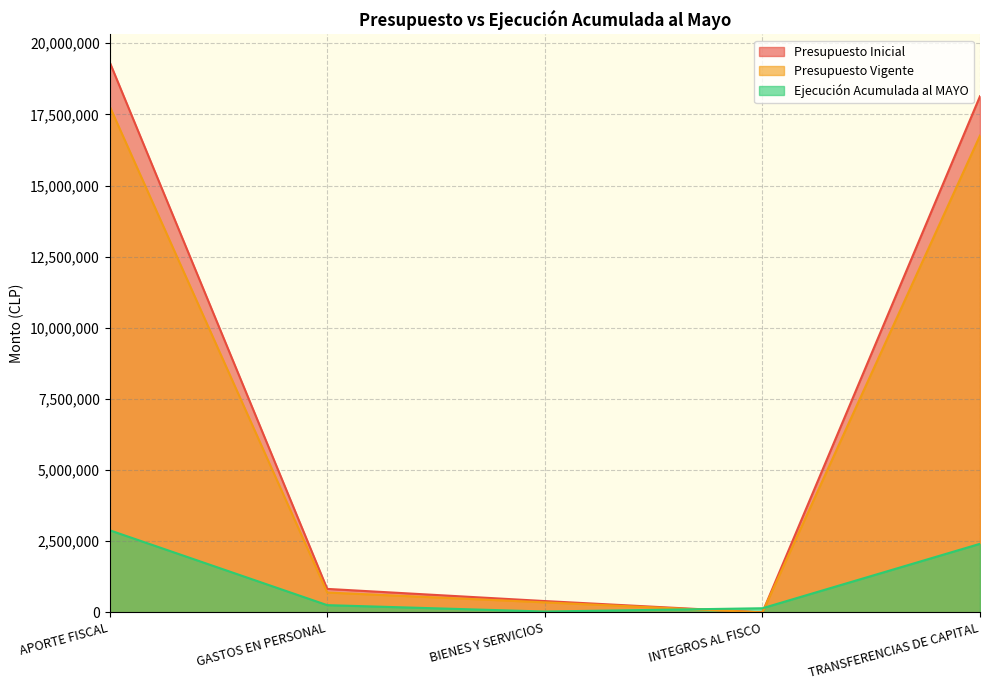

Does the chart have visible grid lines?

Yes